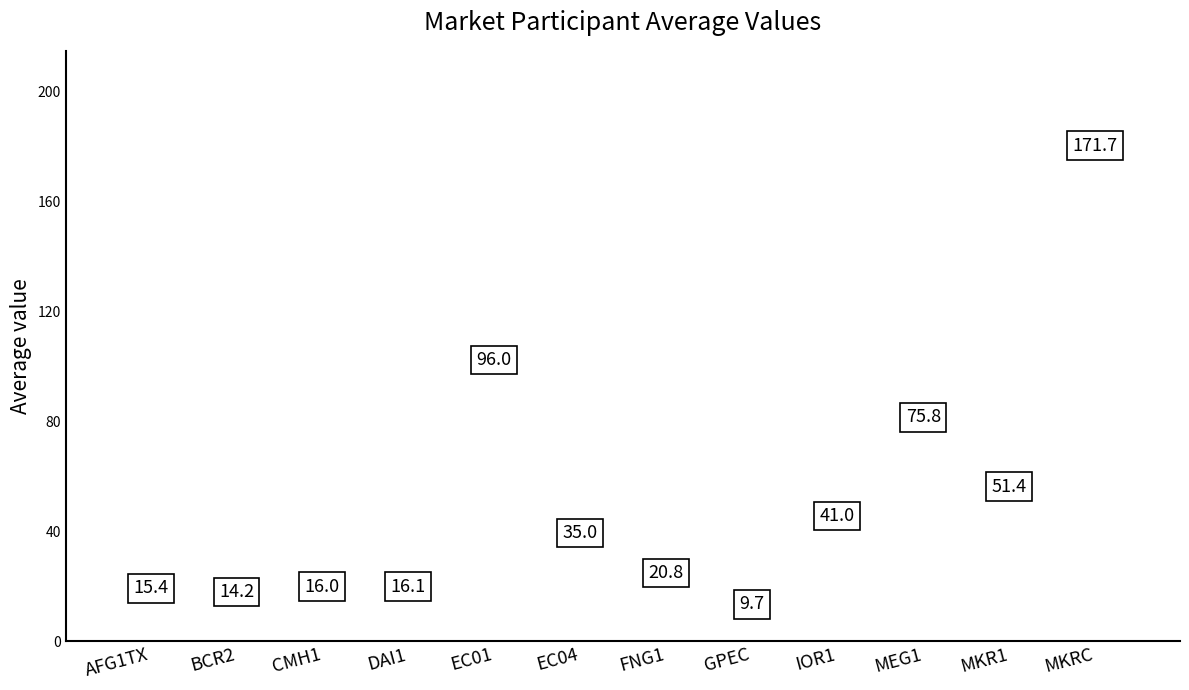

Reading right to left, list all the values displayed in this chart.

171.7	51.4	75.8	41.0	9.7	20.8	35.0	96.0	16.1	16.0	14.2	15.4